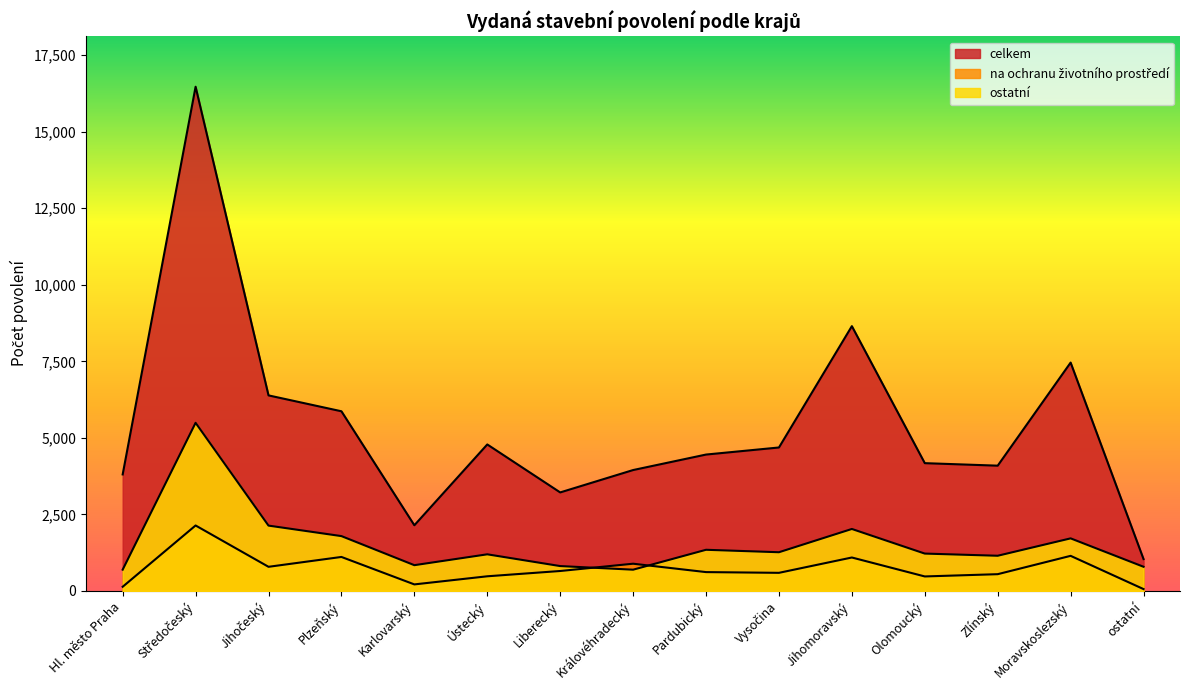

The value of celkem at Ústecký is 8471. True or false?

False